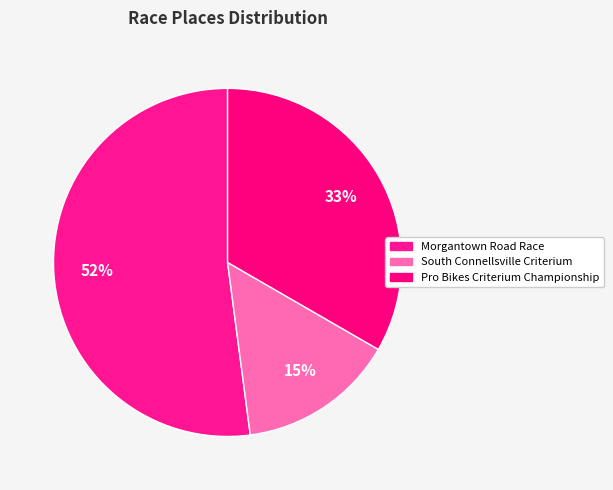

How many segments does this pie chart have?

3